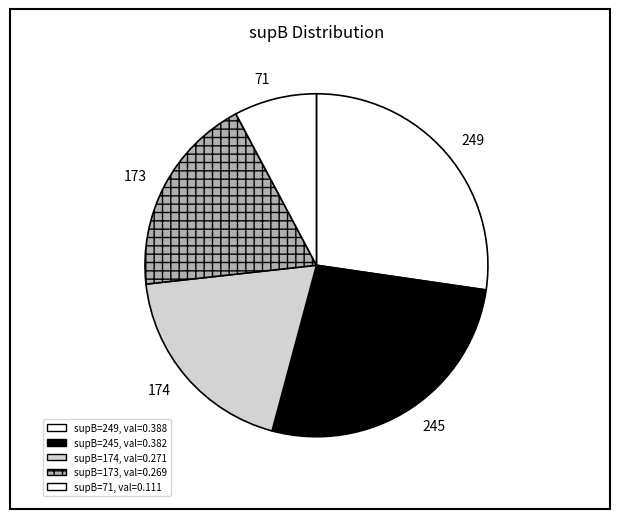

Is the sum of 174 and 173 greater than half?

No